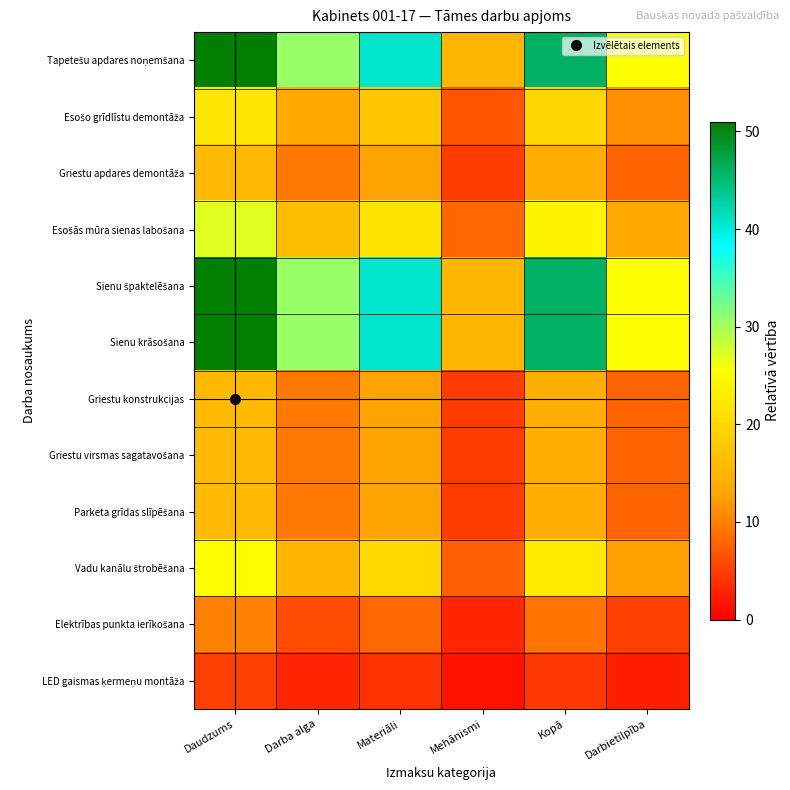

At how many categories does at least one series exceed 17?

5